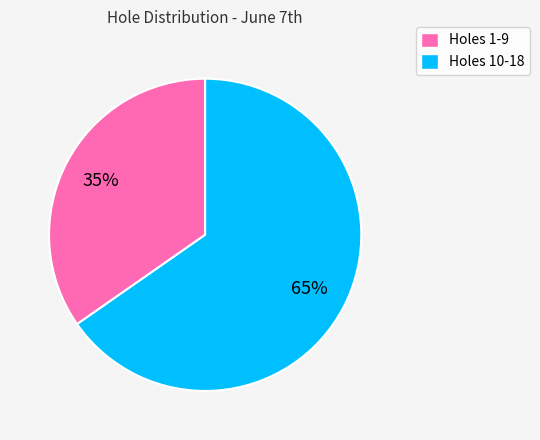

What is the largest slice in the pie chart?

Holes 10-18